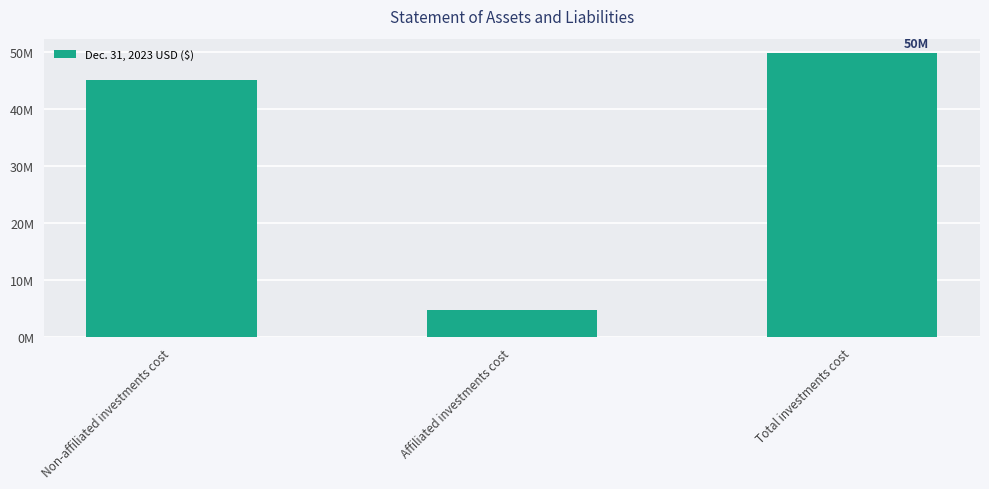

Are the bars horizontal?

No